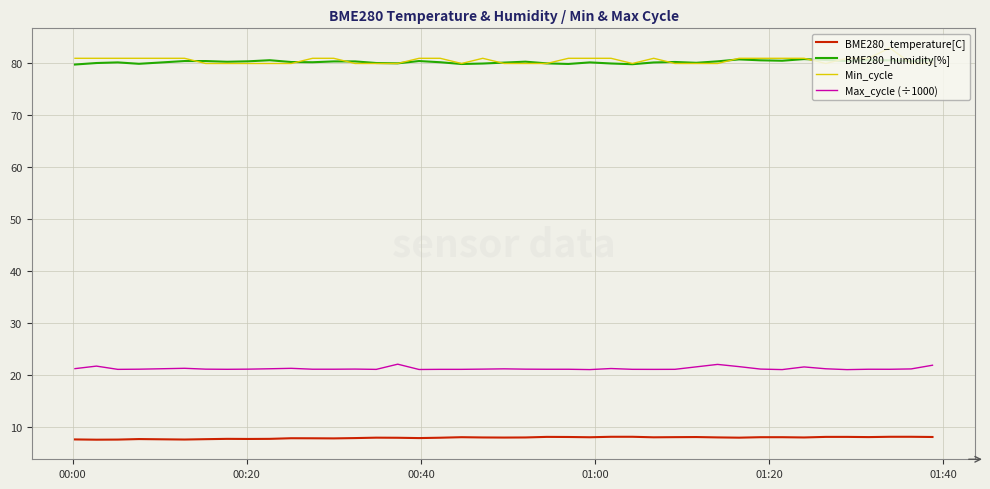

What is the minimum value shown in the chart?

7.5